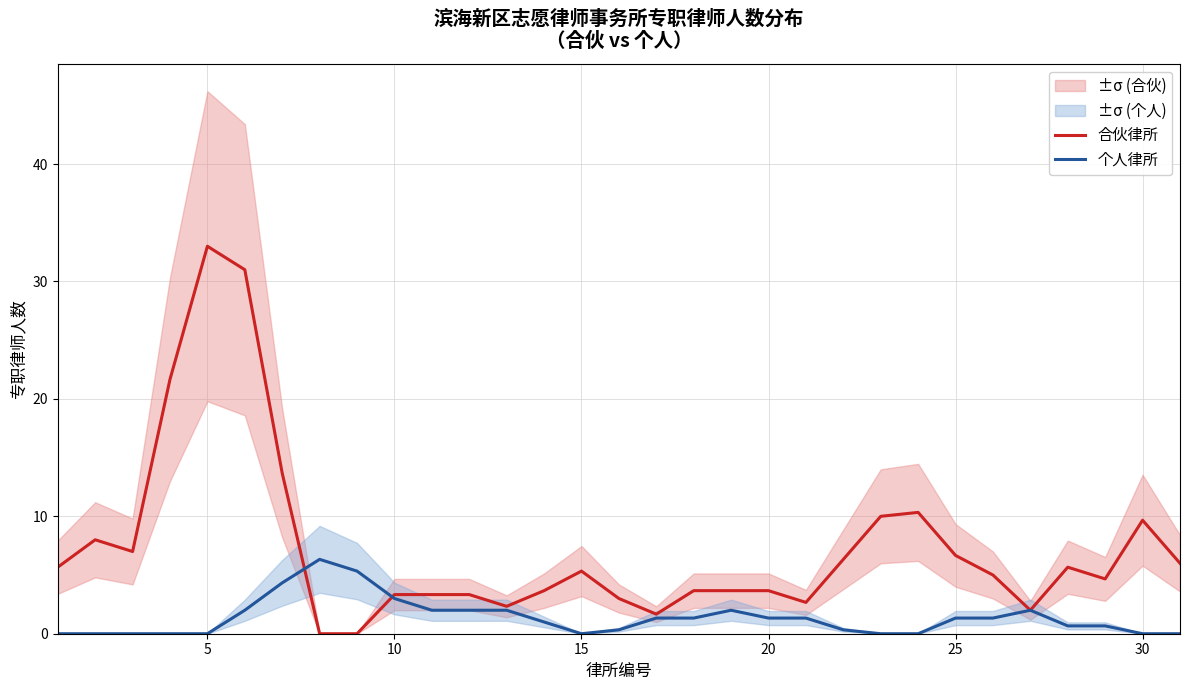

Does the chart display data point markers on the line(s)?

No